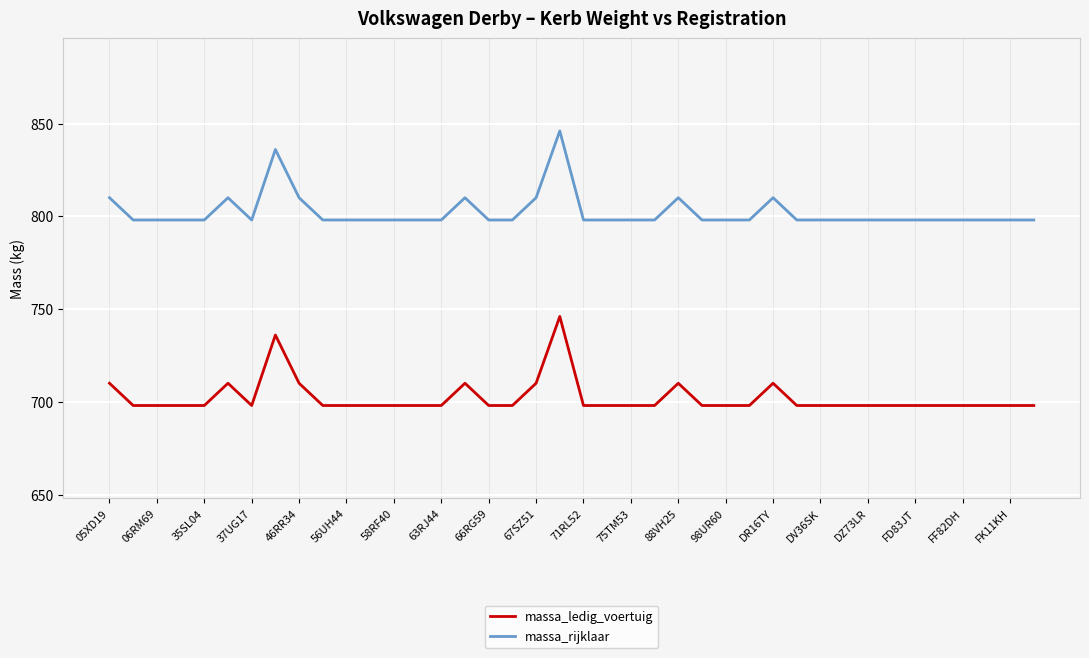

Which series has the largest total across all categories?

massa_rijklaar